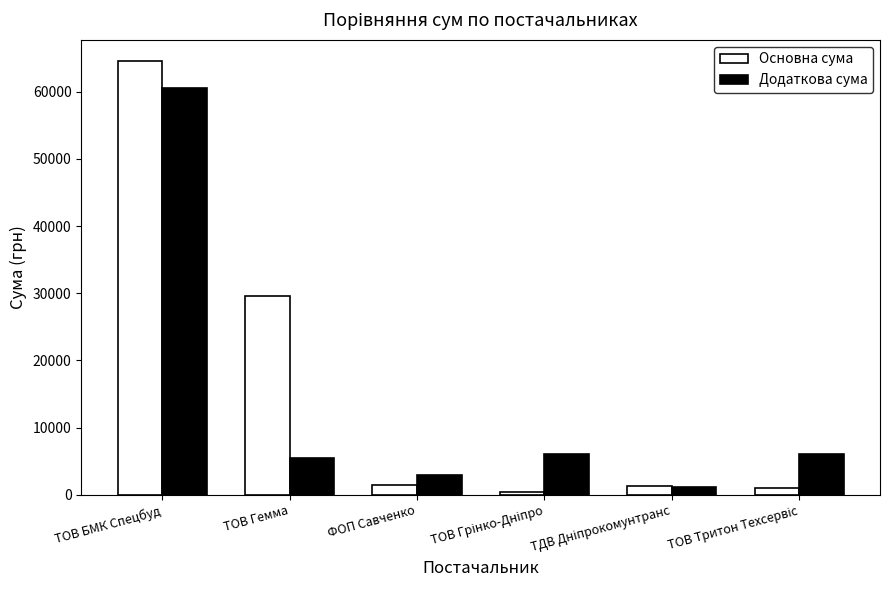

What is the sum of all Основна сума values?

98247.2